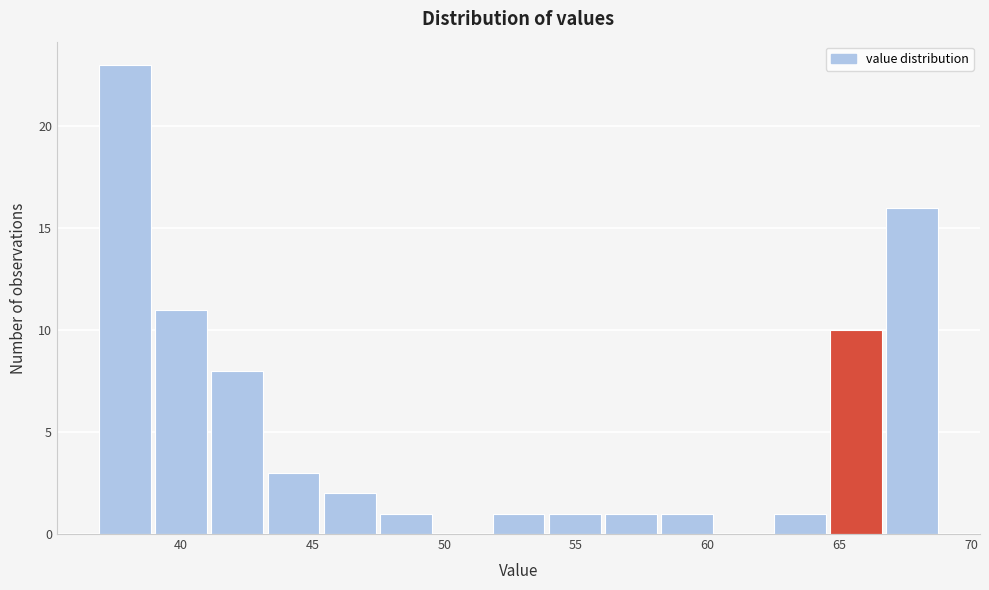

How tall is the bar that spans 39.0 to 41.0 on the x-axis? Neither the bar edges nor the heights are printed on the chart, so give them approximately, as read against the axes.

11